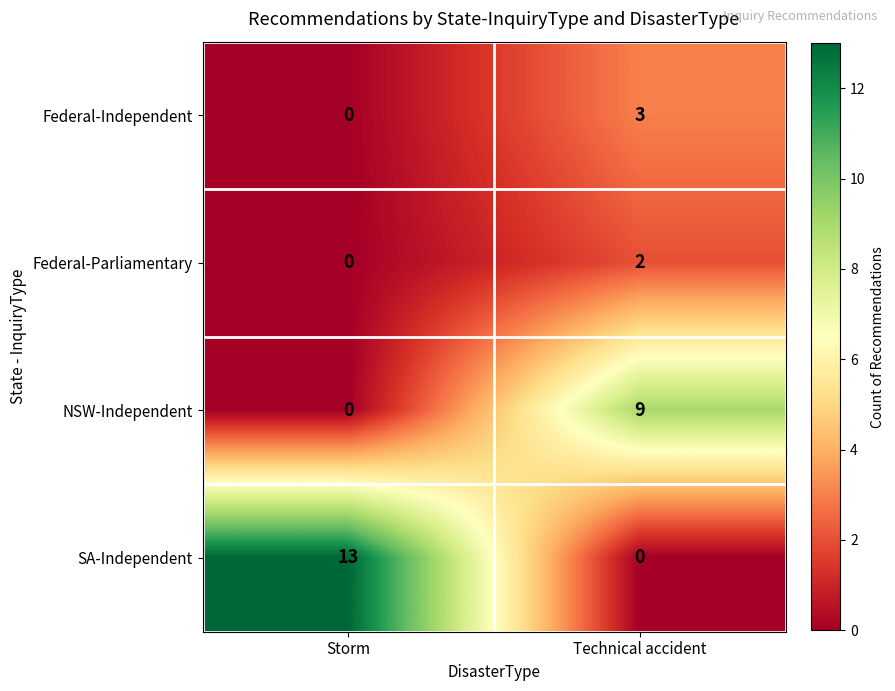

Is it true that SA-Independent equals -7 at Technical accident?

False